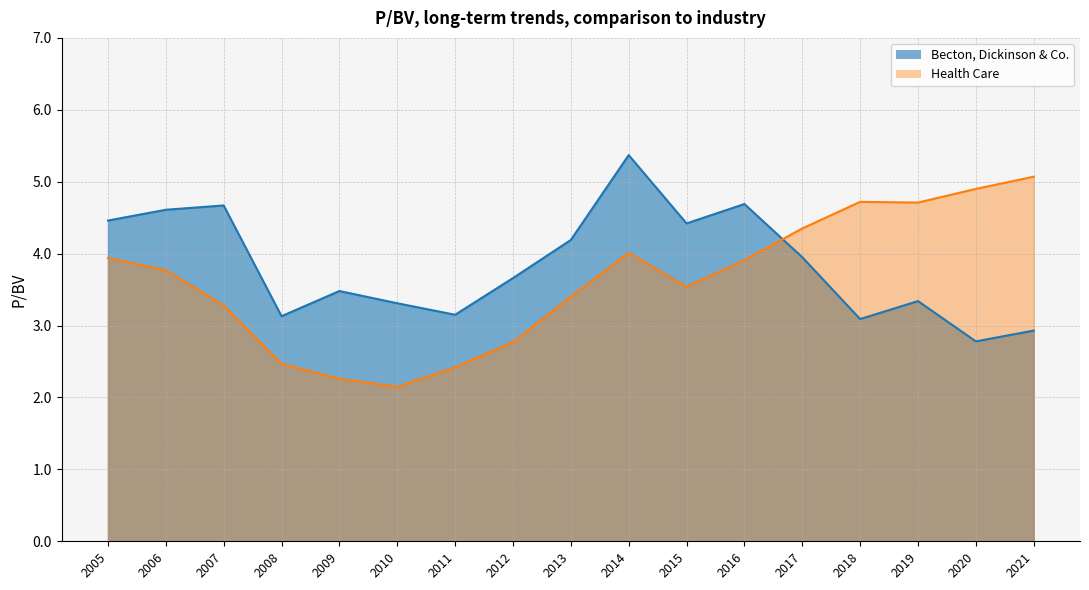

Where is the first local minimum for Health Care?

2010